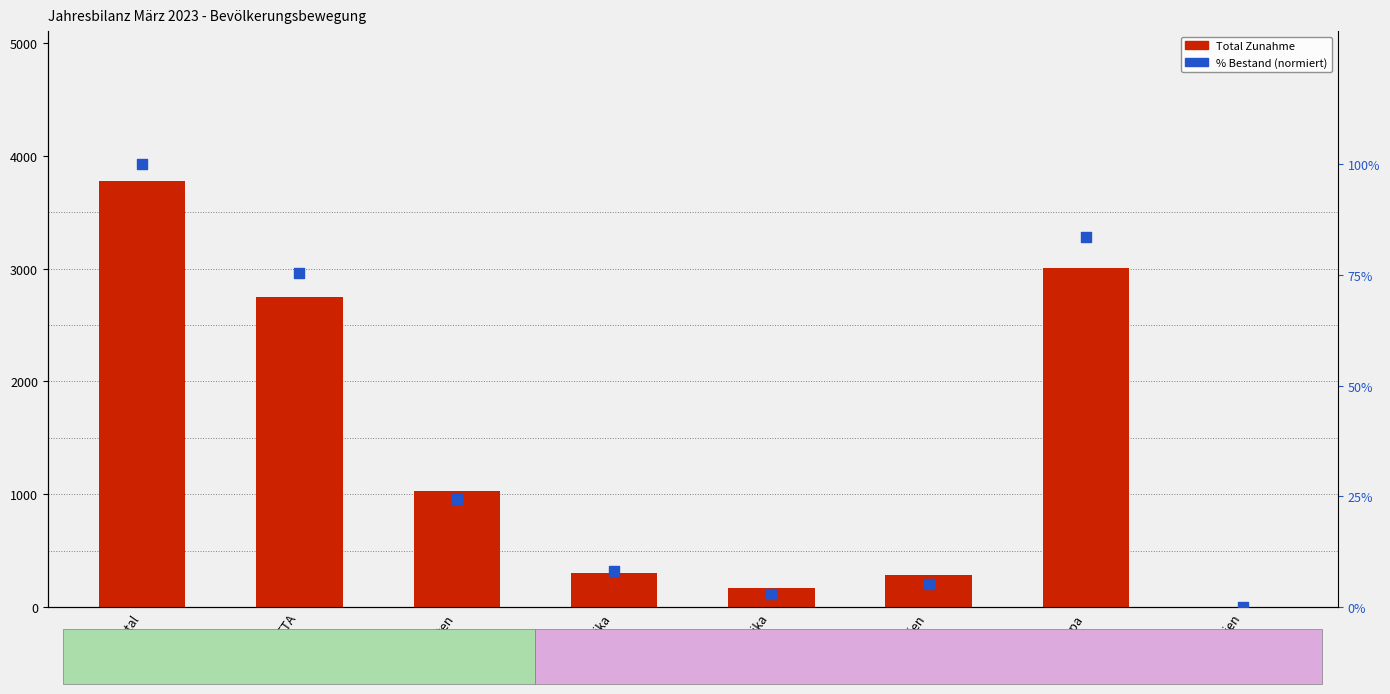

Which series contains the lowest Y value?

% Bestand (normiert)